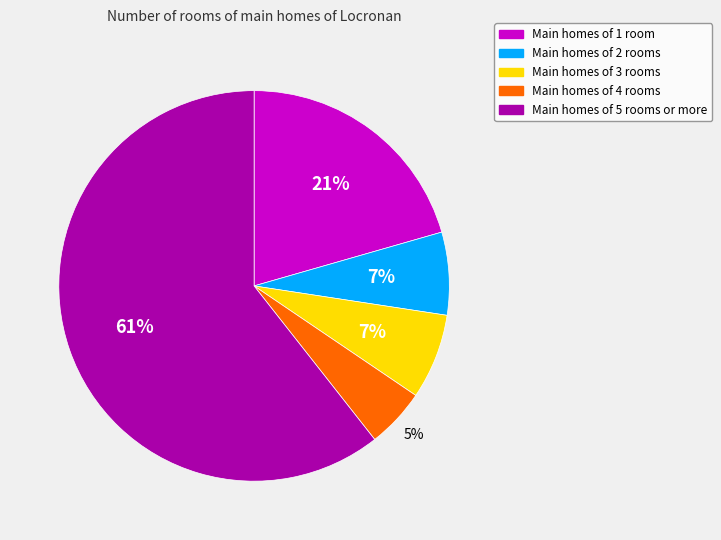

To the nearest percent, what is the average slice percentage?

20%